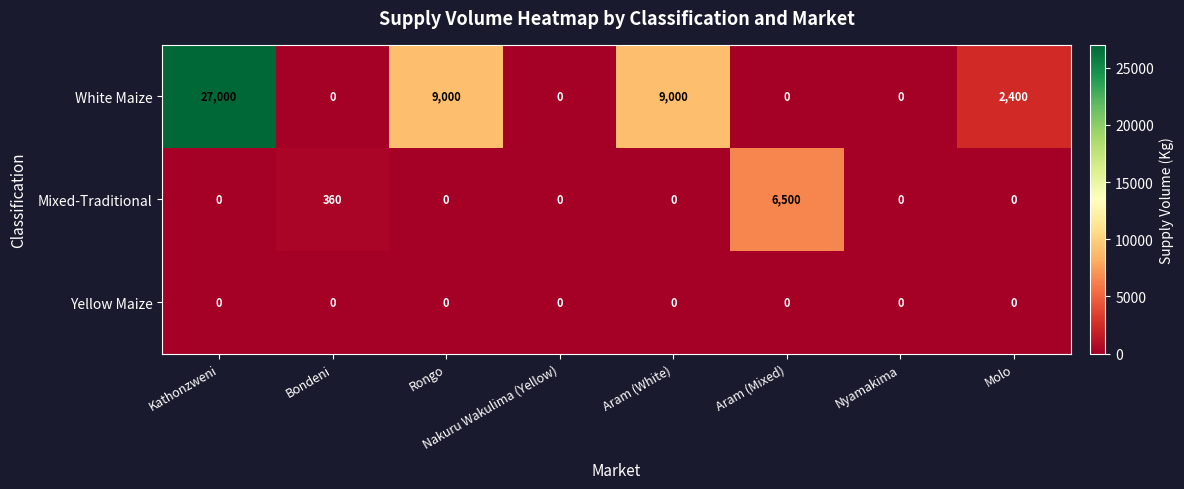

At which category is the sum across all series the highest?

Kathonzweni